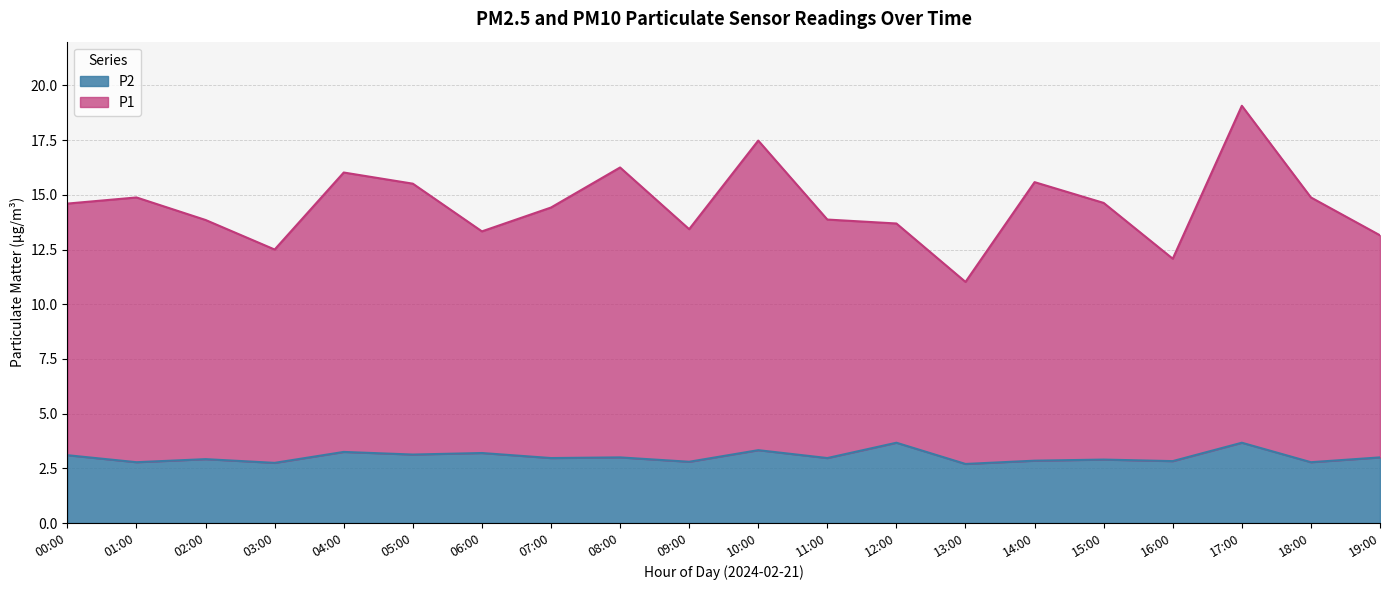

How many values in the P1 series exceed 12?

6